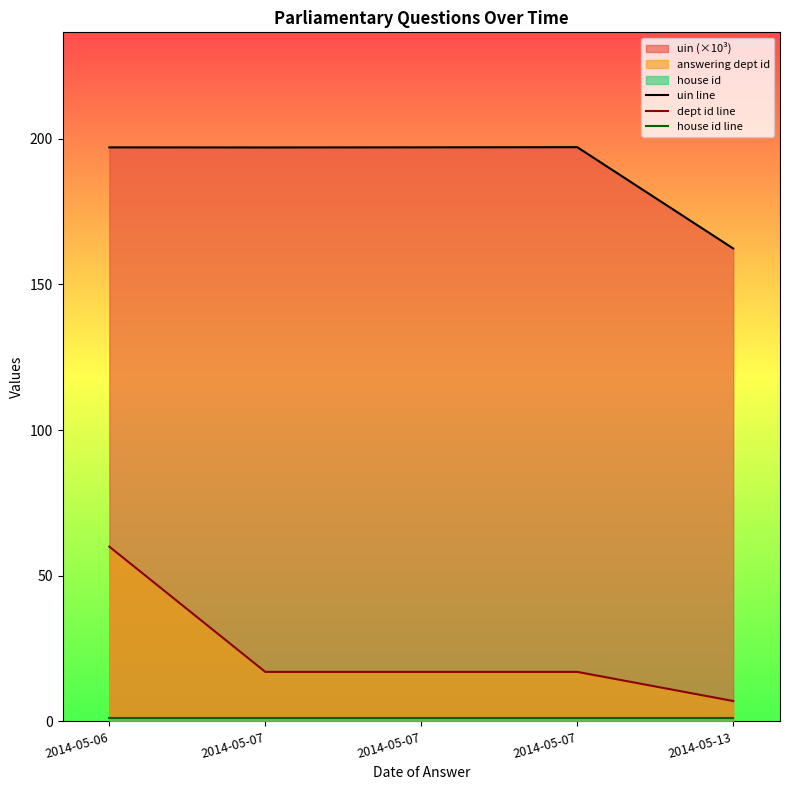

Does the chart display data point markers on the line(s)?

No